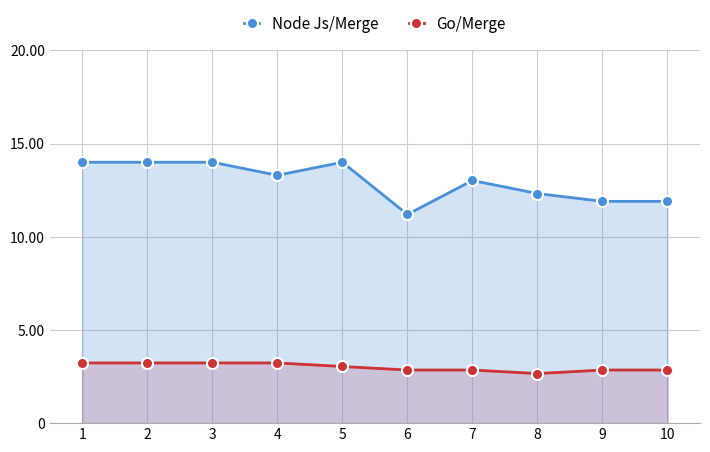

Rank the series by their average value, from highest to lowest.

Node Js/Merge, Go/Merge